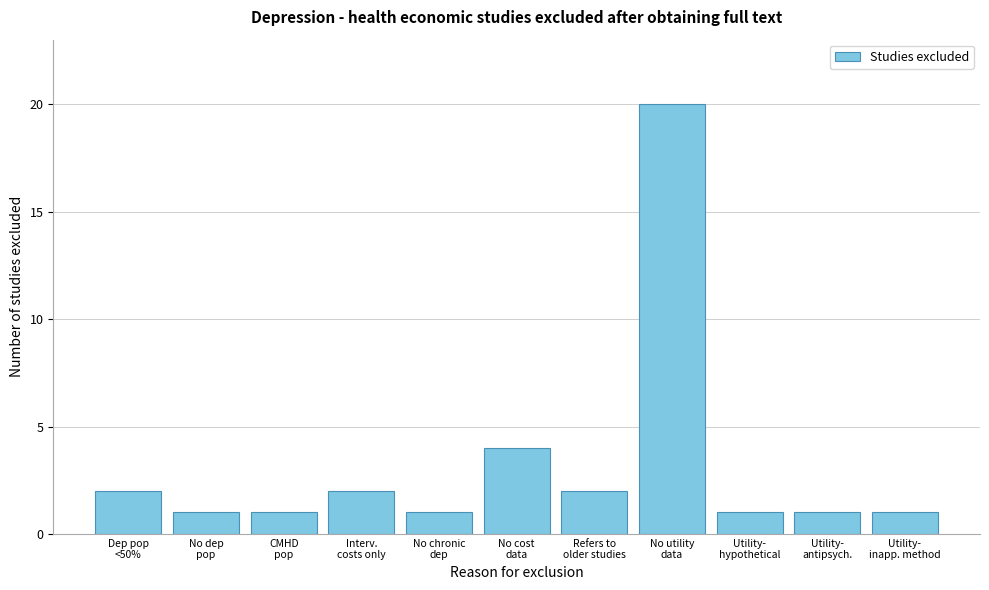

Reading left to right, transcribe all the data shown in this chart.

2	1	1	2	1	4	2	20	1	1	1